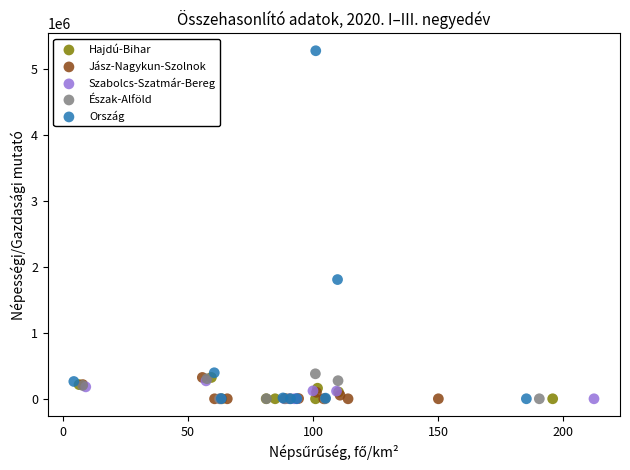

Which series has the widest spread of Y values?

Ország